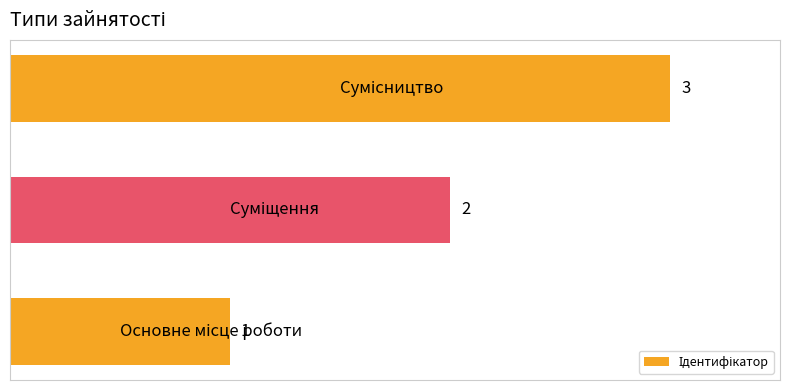

How many values are between 1 and 3?

3